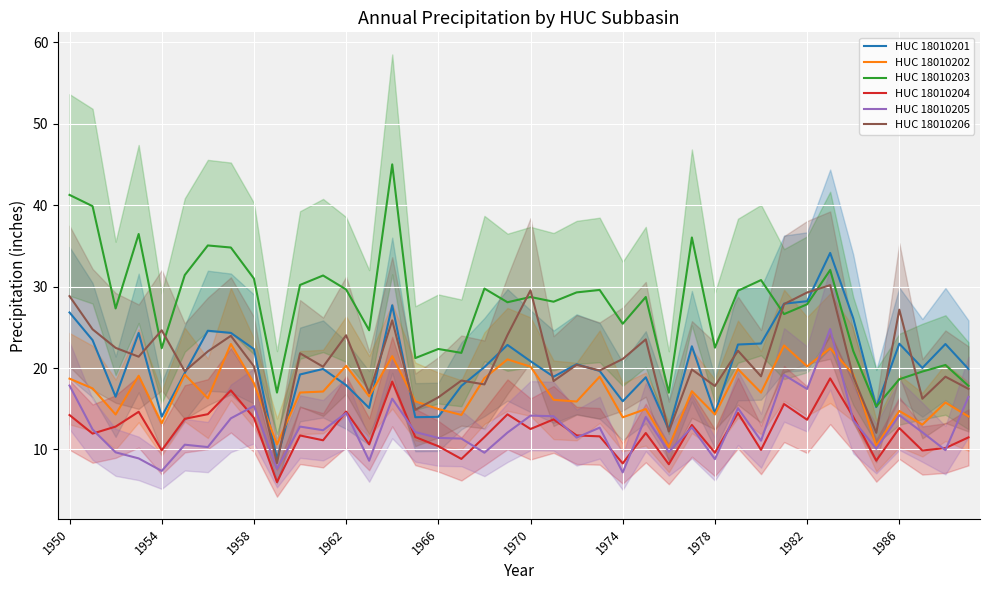

What is the minimum value for HUC 18010206?

8.3